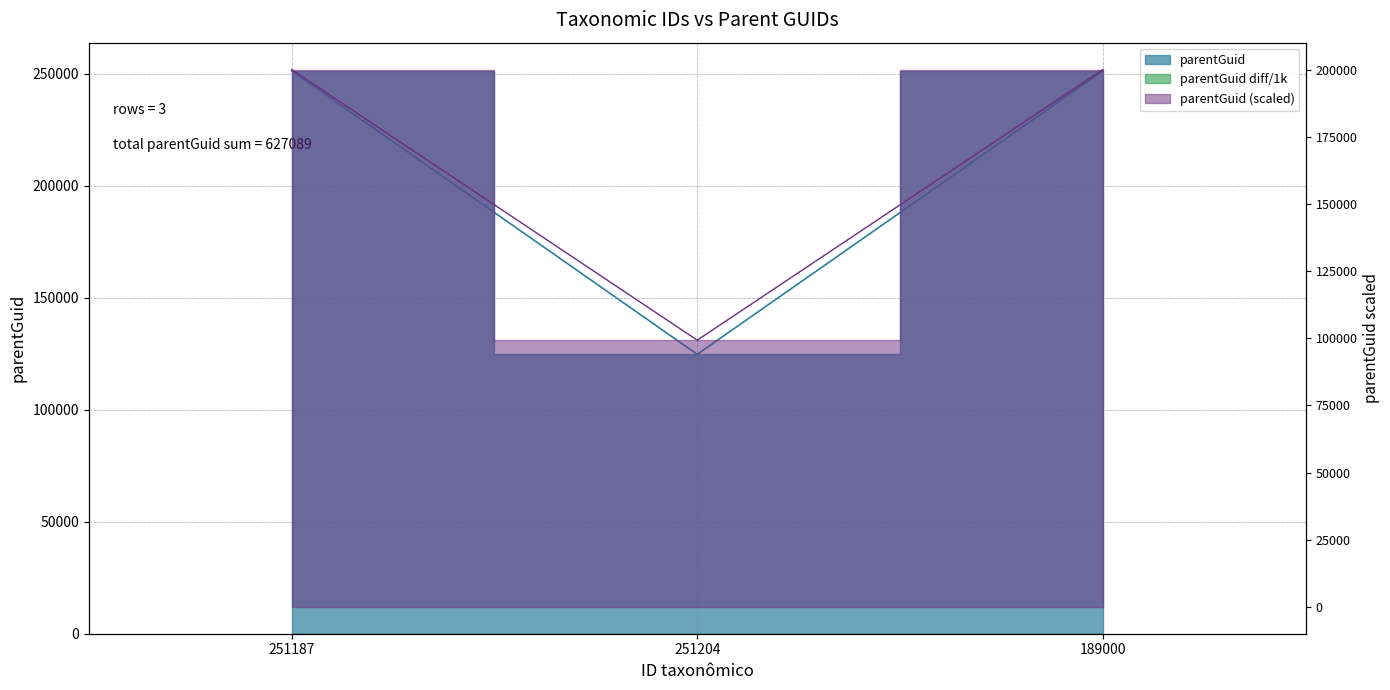

Does the chart display data point markers on the line(s)?

No